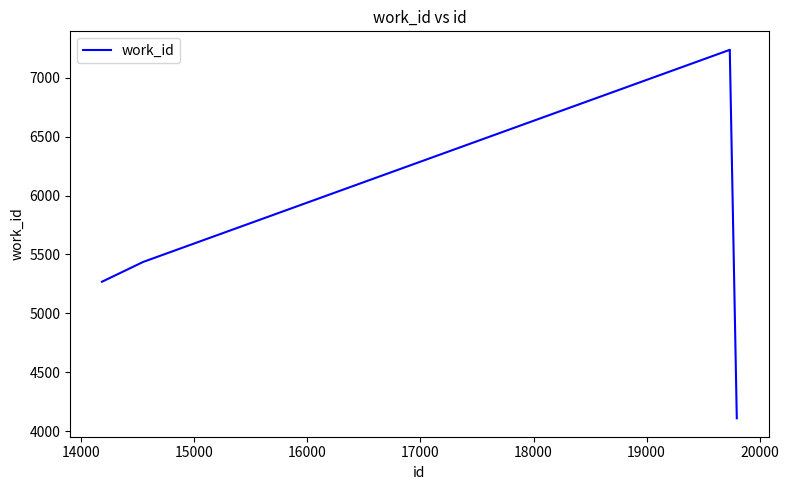

What is the minimum value shown in the chart?

4108